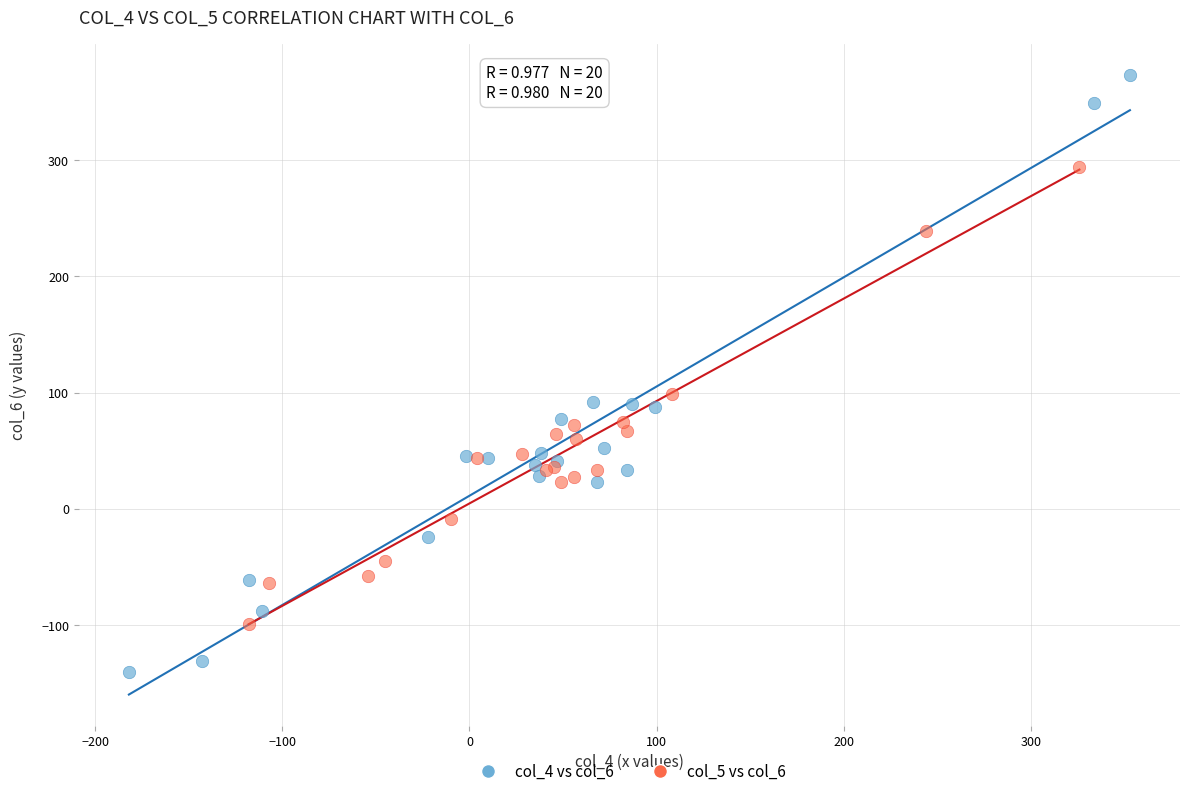

What are all the series names shown in the legend?

col_4 vs col_6, col_5 vs col_6